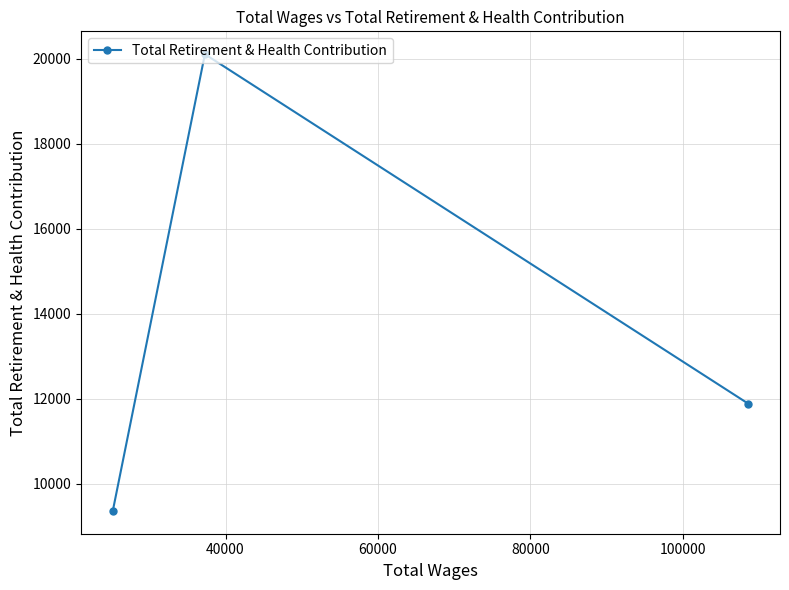

Reading left to right, extract all data points from this chart.

9360	20102	11882